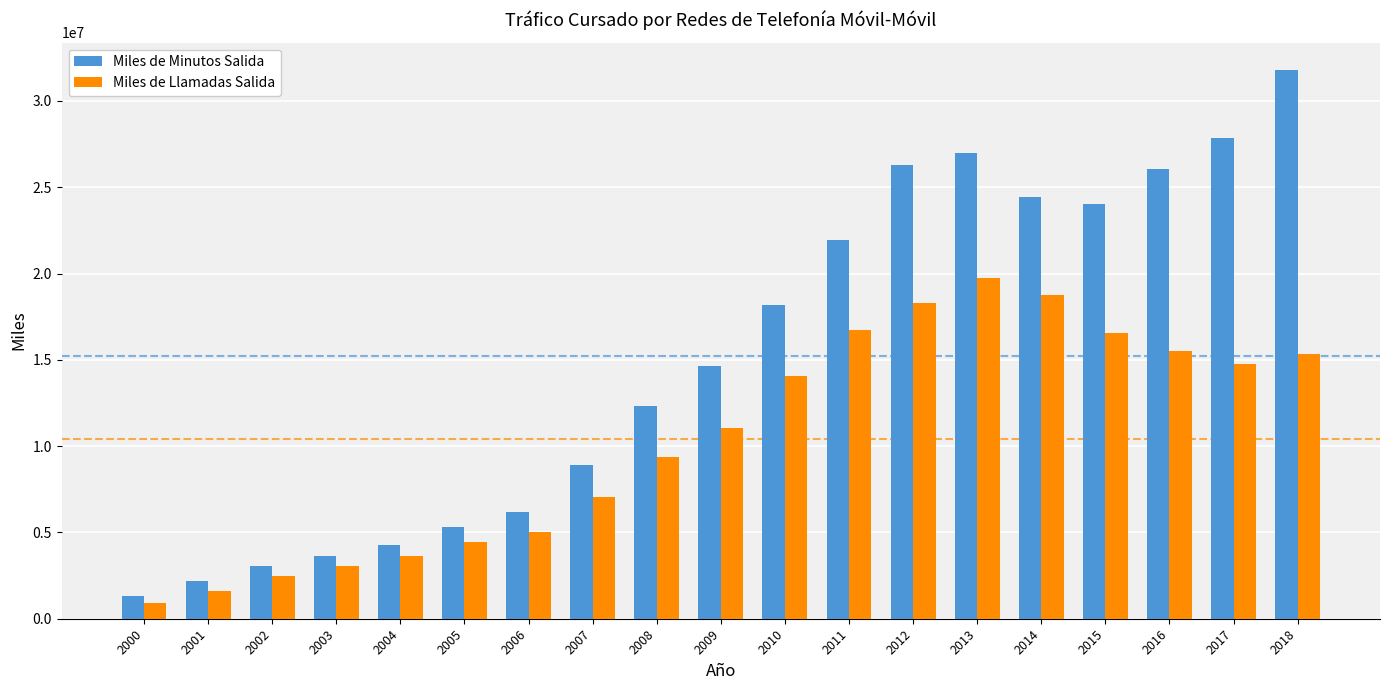

Which series has the largest range (max minus min)?

Miles de Minutos Salida